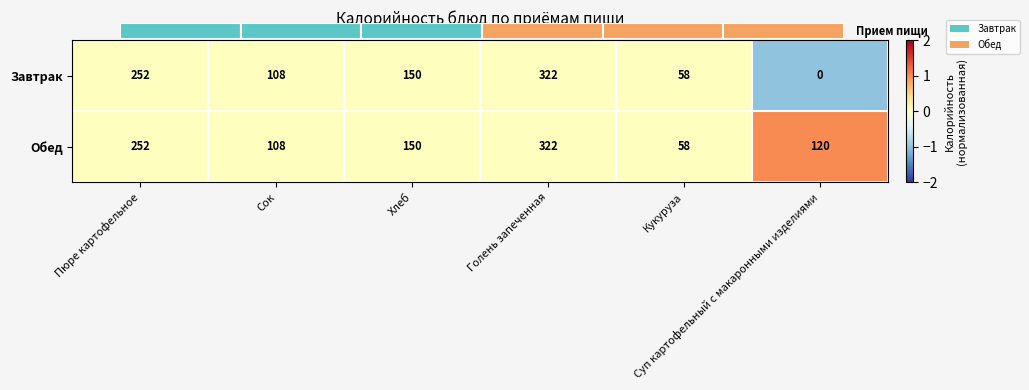

Count the Завтрак values in the range 58 to 252.

4